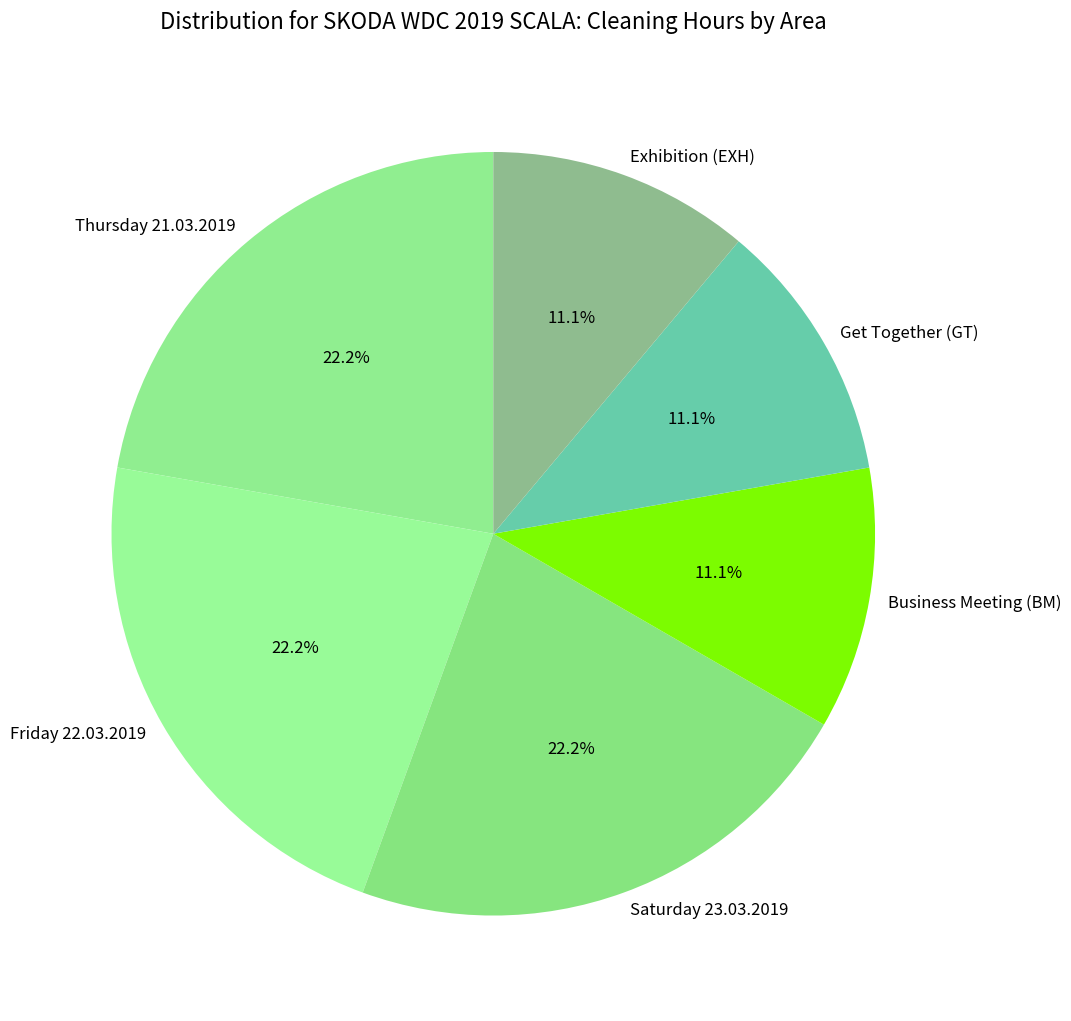

Which has a higher value, Get Together (GT) or Friday 22.03.2019?

Friday 22.03.2019